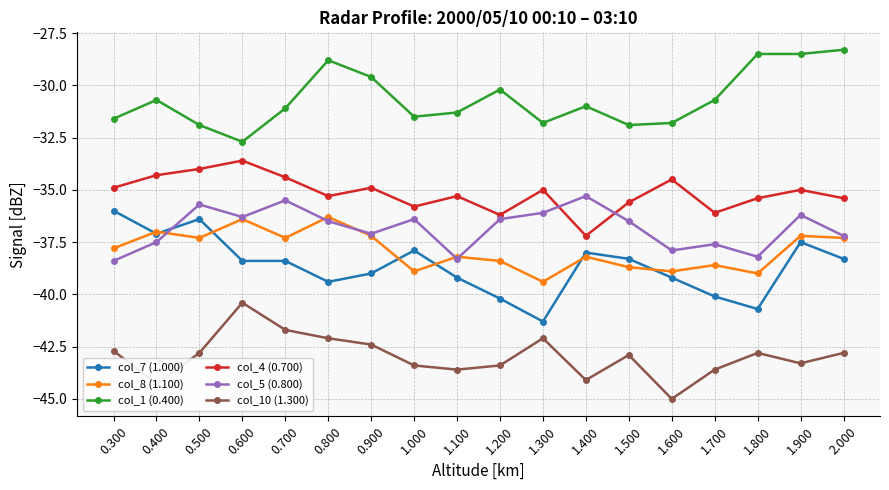

Is this an area chart (filled region under the line)?

No